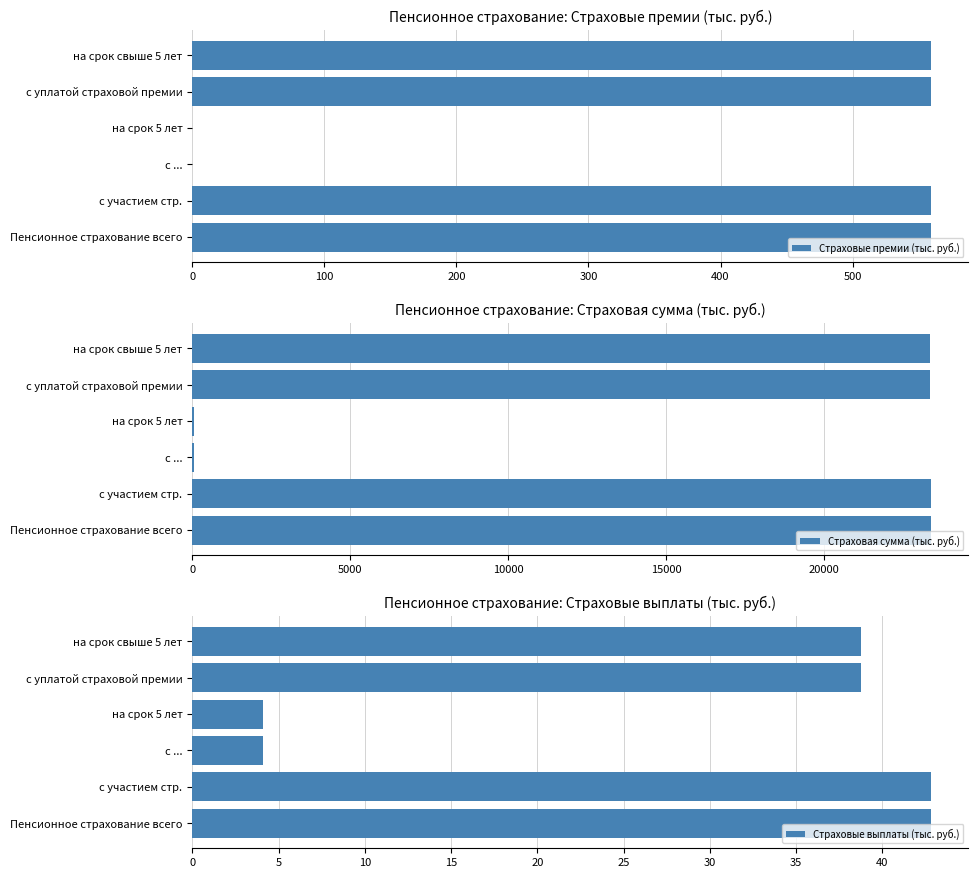

Rank the series by their maximum value, from highest to lowest.

Страховая сумма (тыс. руб.), Страховые премии (тыс. руб.), Страховые выплаты (тыс. руб.)